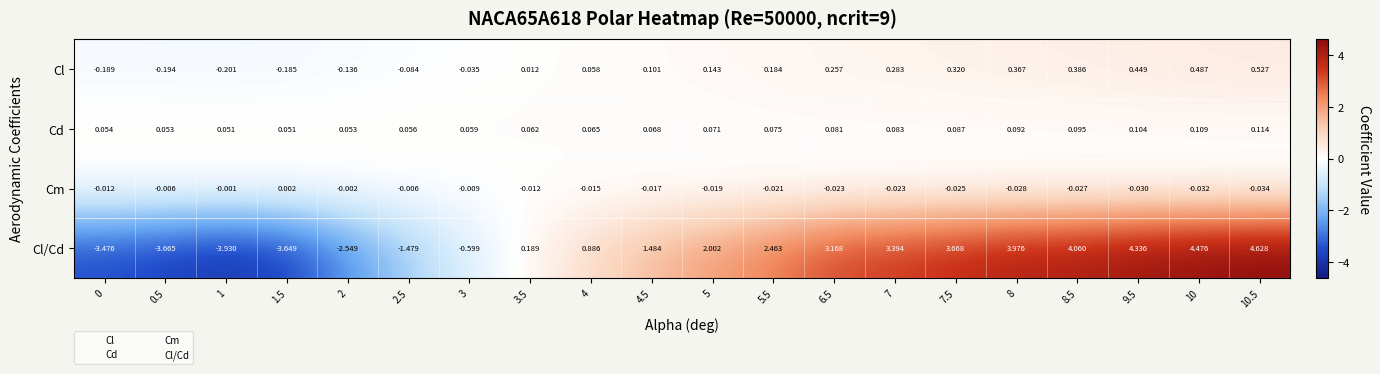

At which category is the sum across all series the highest?

10.5